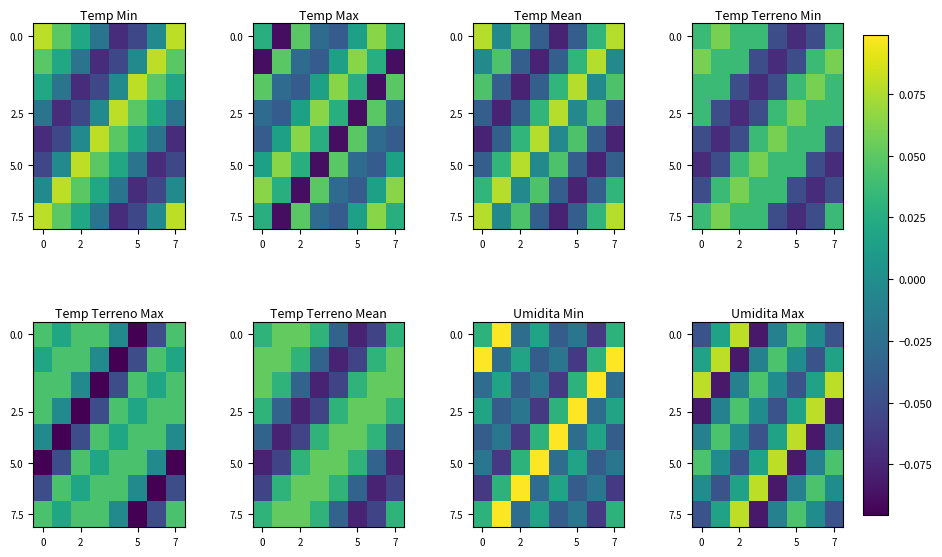

How many data points in row_7 are above 0?

3